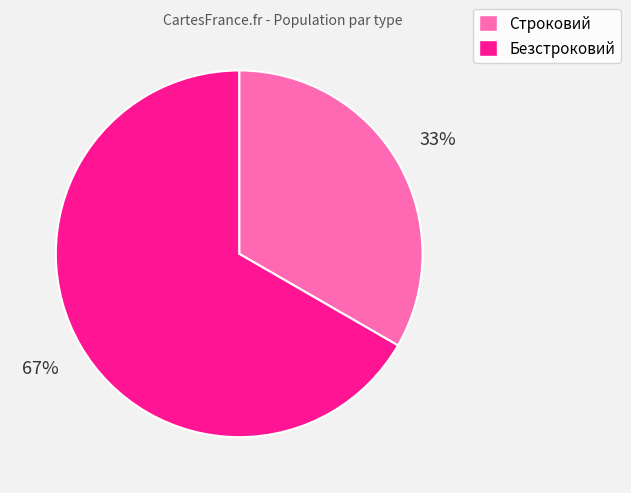

What is the smallest slice in the pie chart?

Строковий